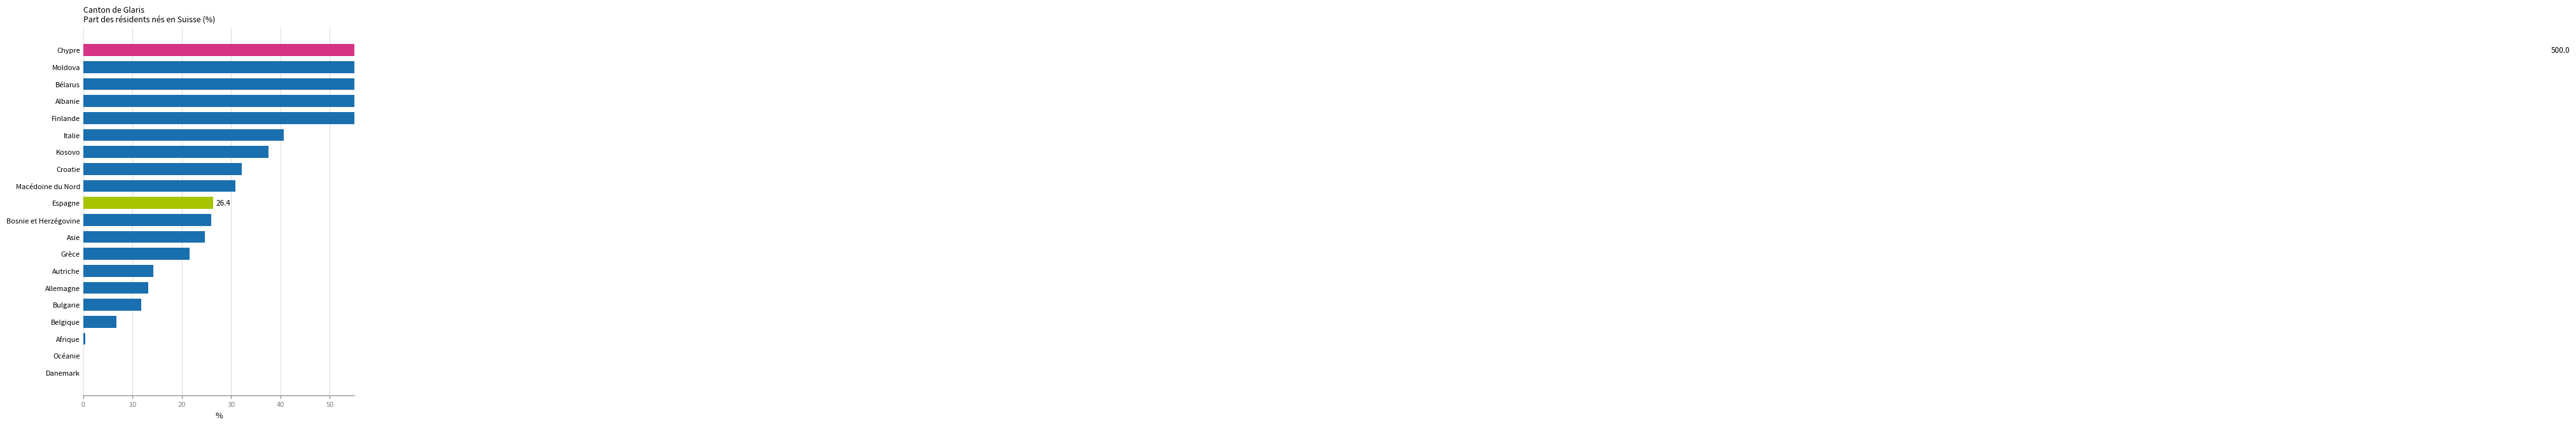

Reading left to right, transcribe all the data shown in this chart.

0.0	0.0	0.4	6.7	11.7	13.2	14.2	21.6	24.6	26.0	26.4	30.9	32.2	37.6	40.7	66.7	100.0	100.0	166.7	500.0